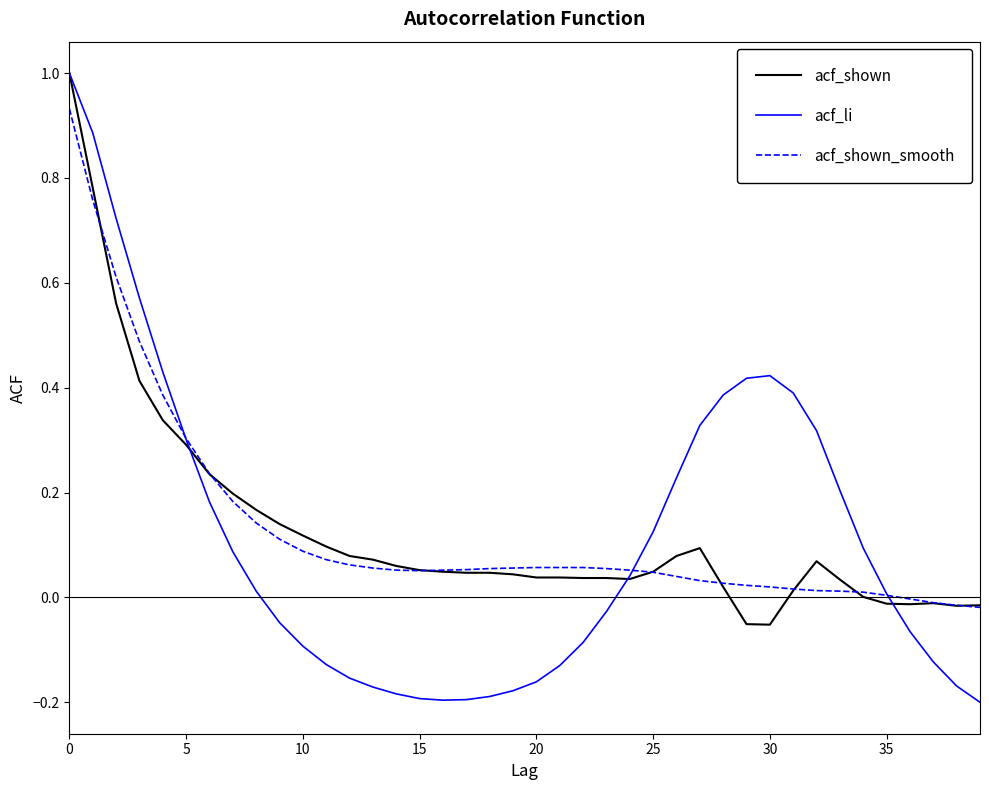

Does the chart have visible grid lines?

No